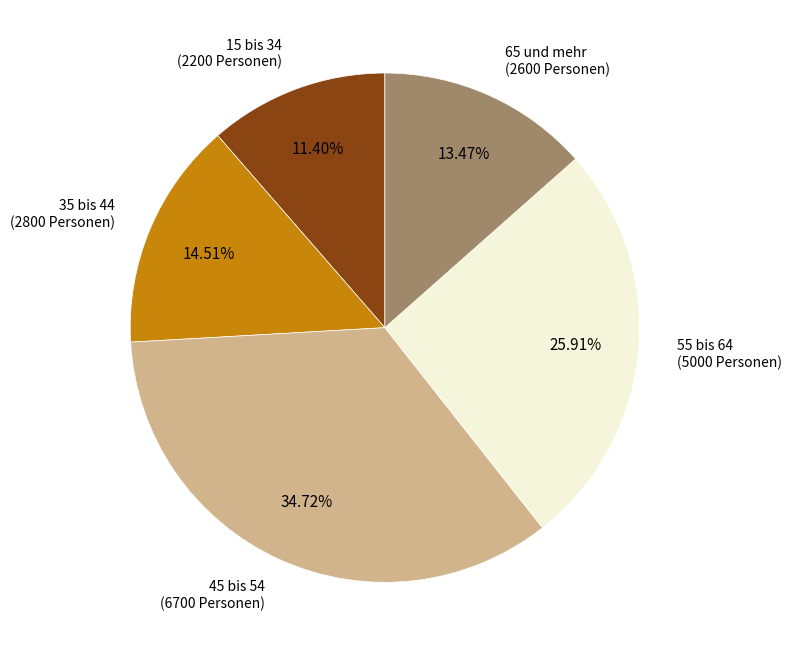

Is there a majority slice in this chart?

No